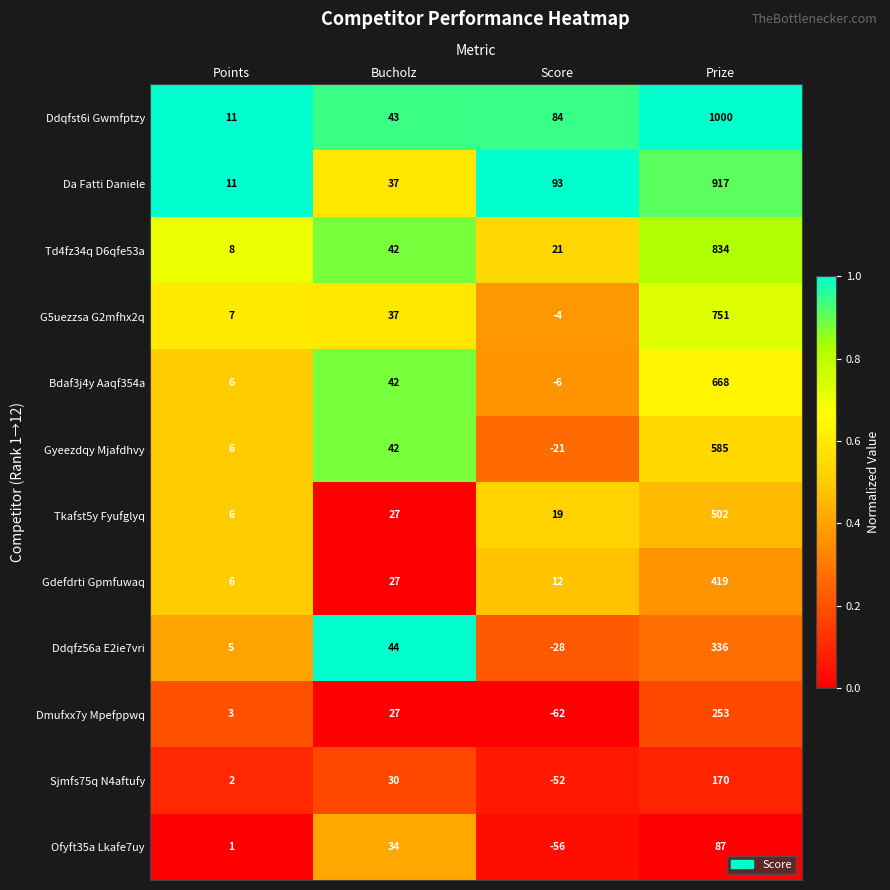

True or false: Gyeezdqy Mjafdhvy has a value of 4 at Points.

False